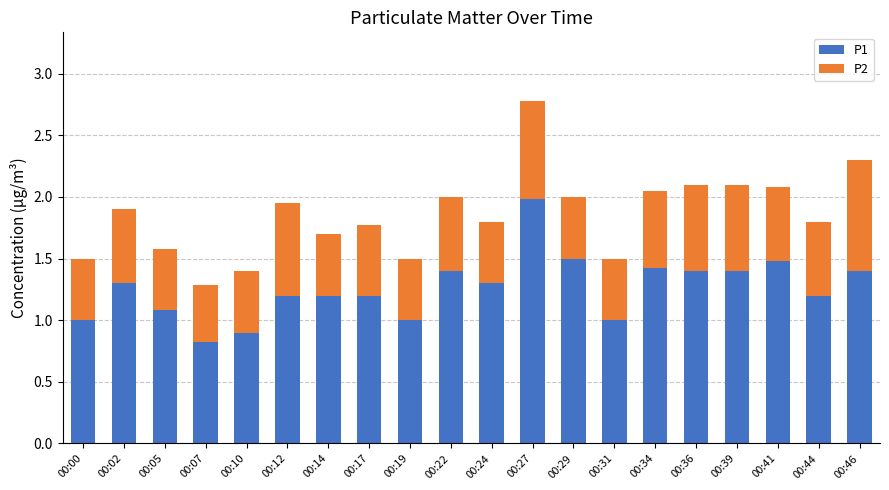

What is the sum of the P1 values at 00:22 and 00:00?

2.4